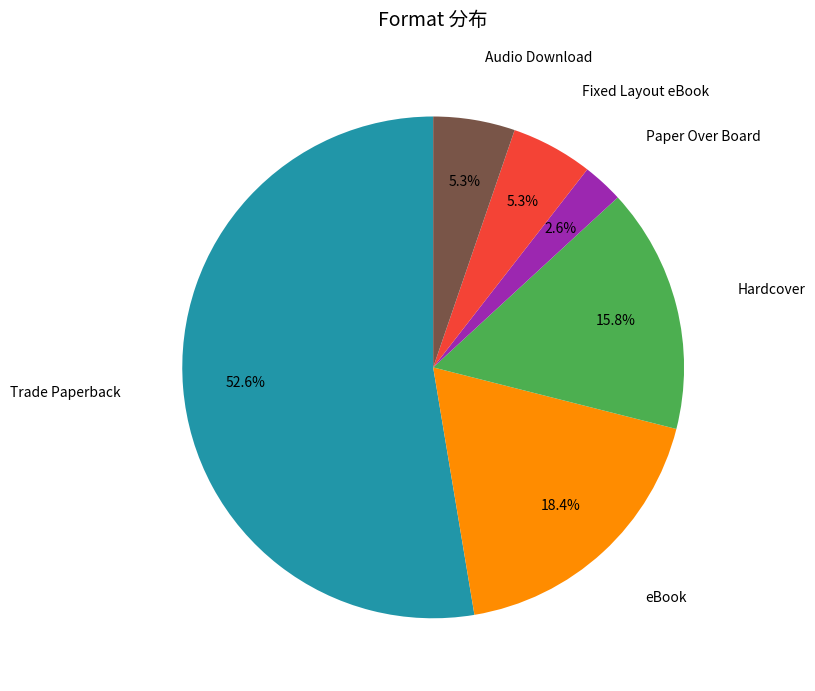

How many slices are in this pie chart?

6